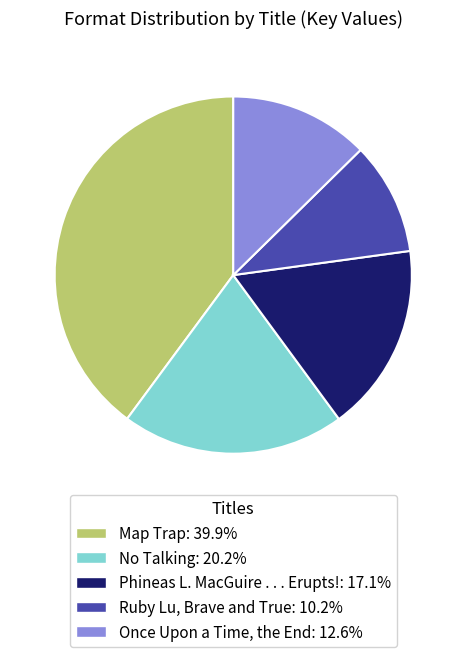

Between Once Upon a Time, the End and No Talking, which is larger?

No Talking